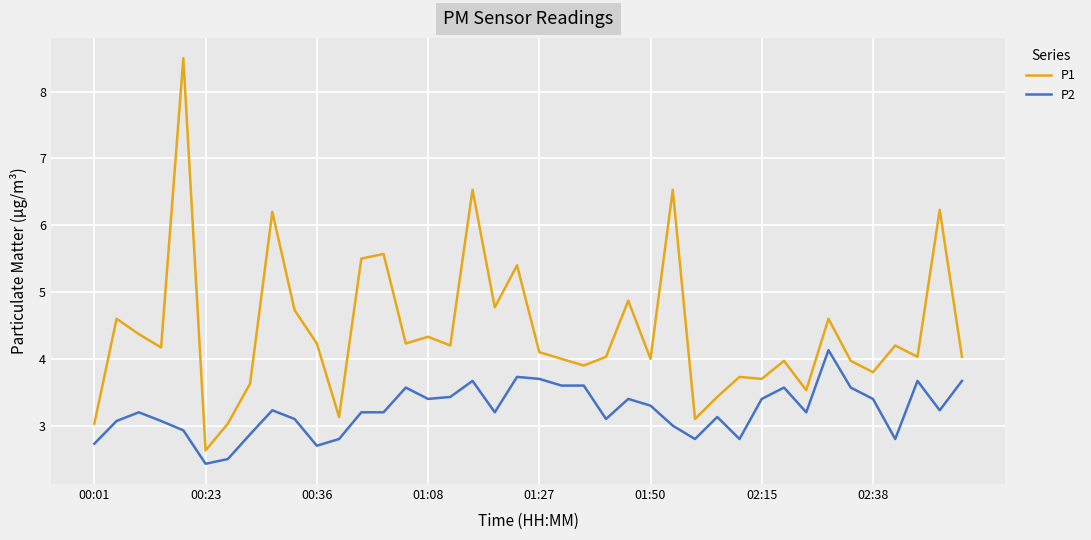

What is the greatest value displayed?

8.5